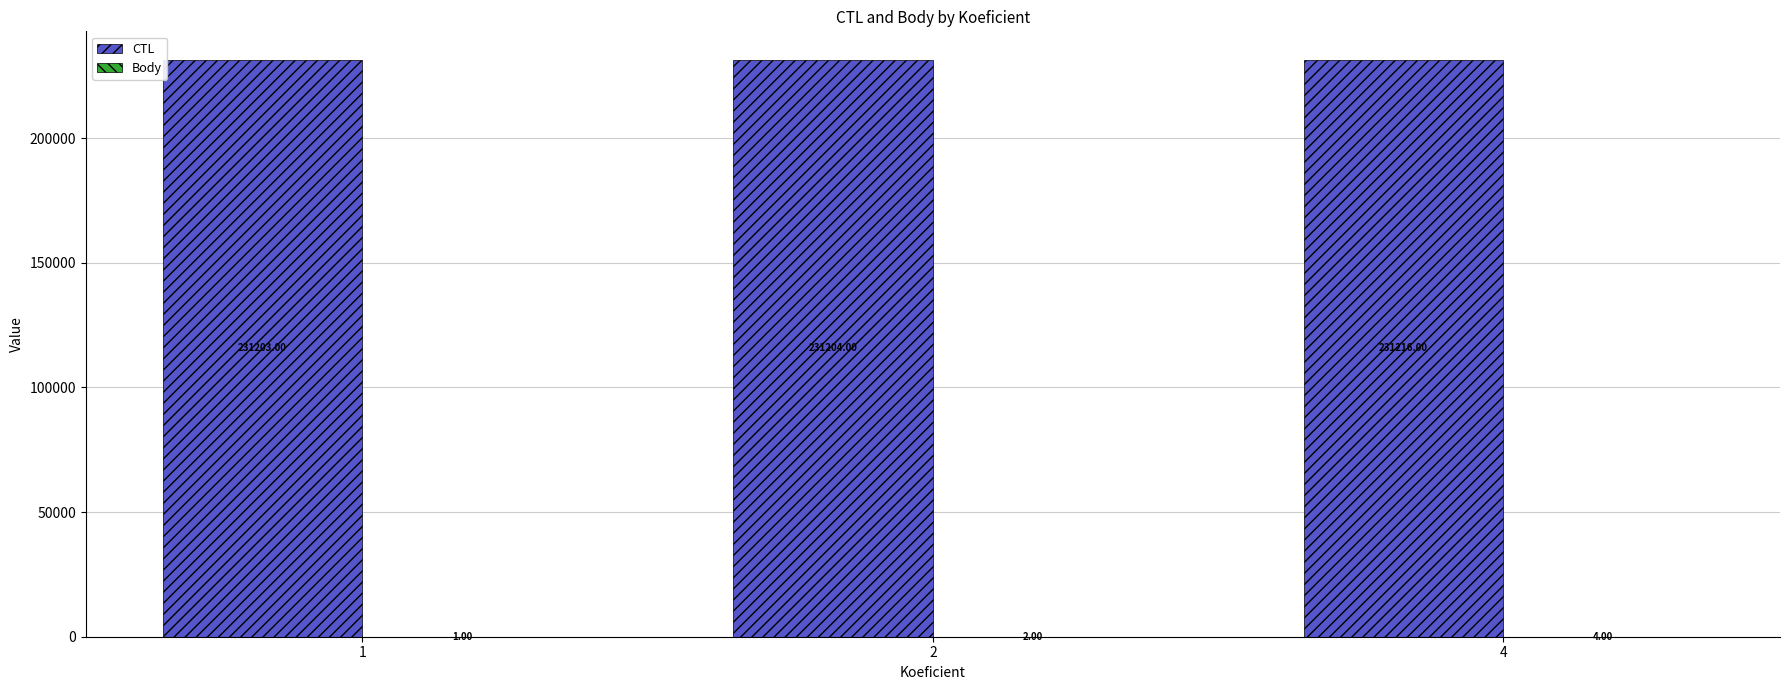

Which series changed the most between 2 and 4?

CTL